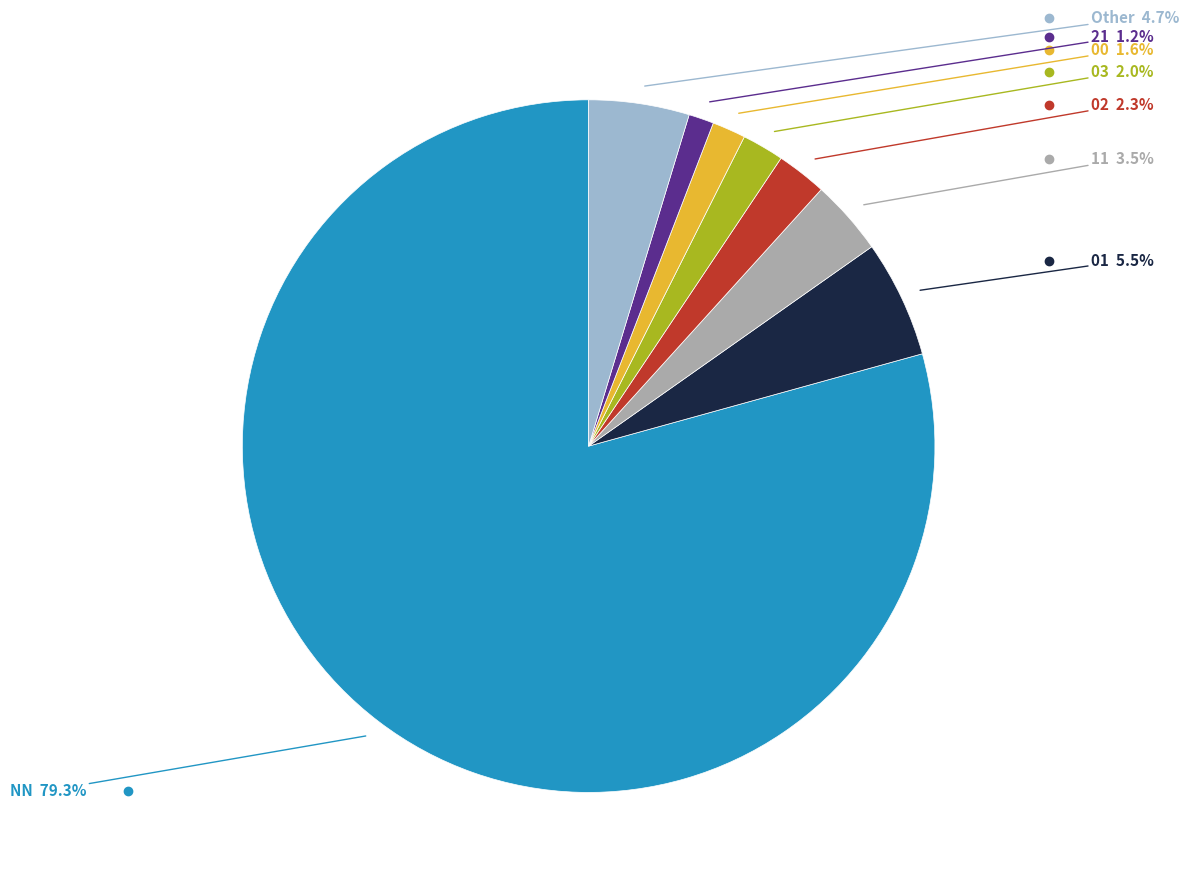

Is there any slice that represents more than half of the pie?

Yes